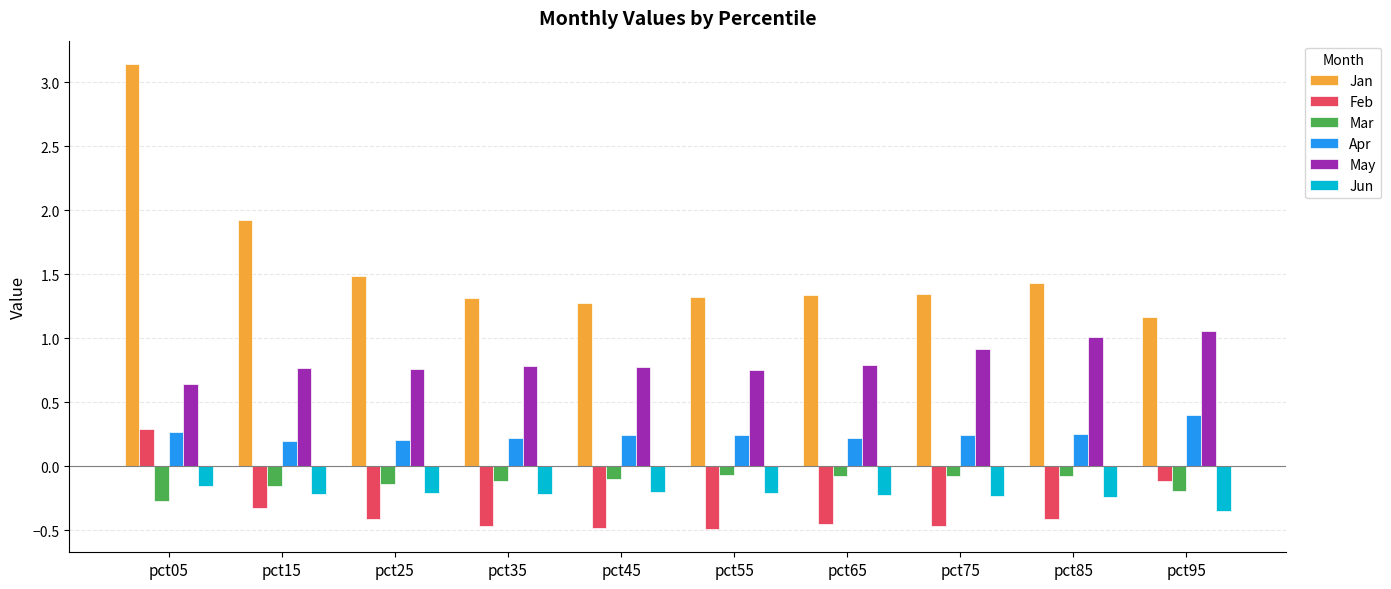

At which category is the sum across all series the highest?

pct05